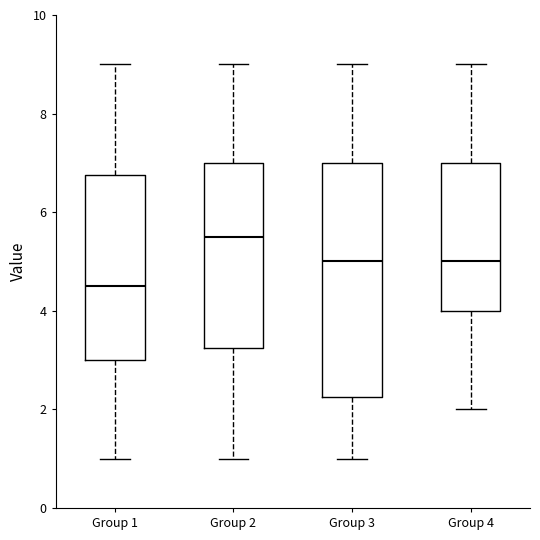

Where does the lower whisker of the box for Group 2 end on the y-axis? The values are not printed on the chart, so give them approximately, as read against the axis.

1.0